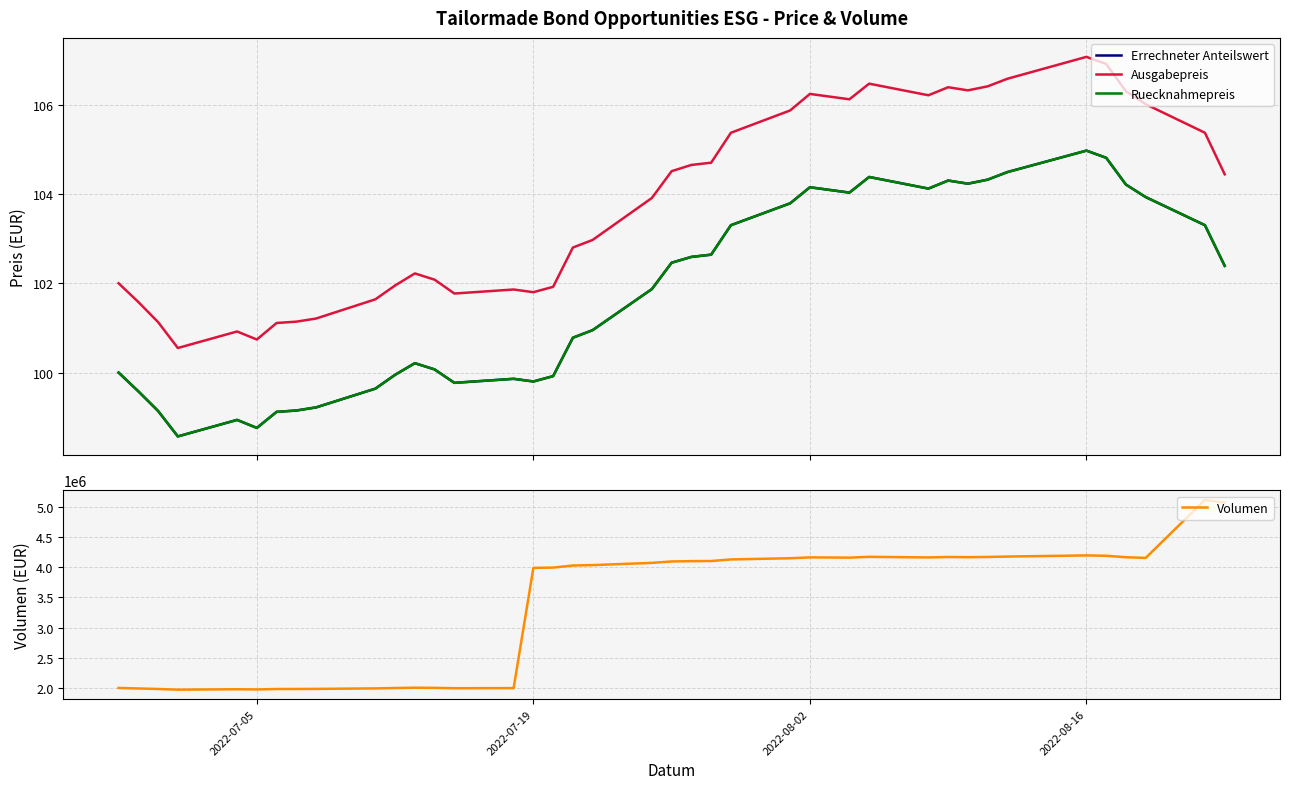

What is the average value of the Ausgabepreis series?

103.8